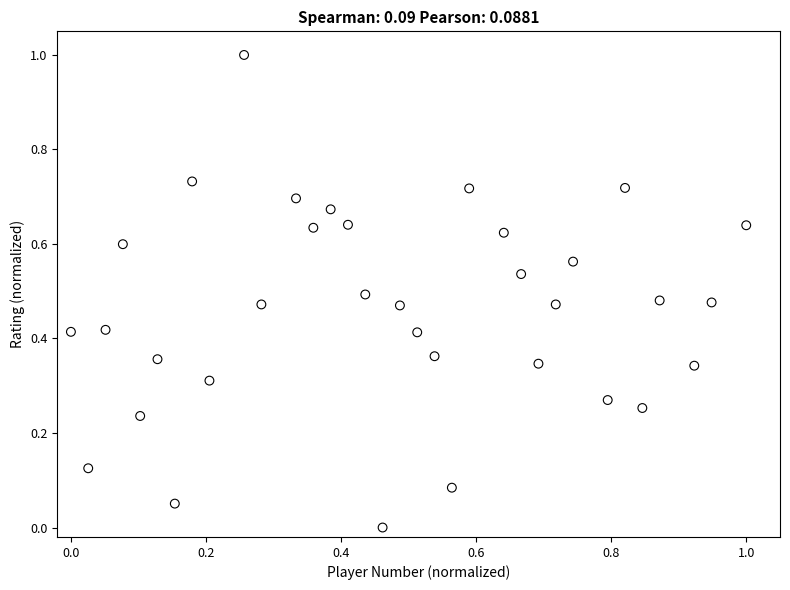

What is the range of Y values (max minus min)?

1.0